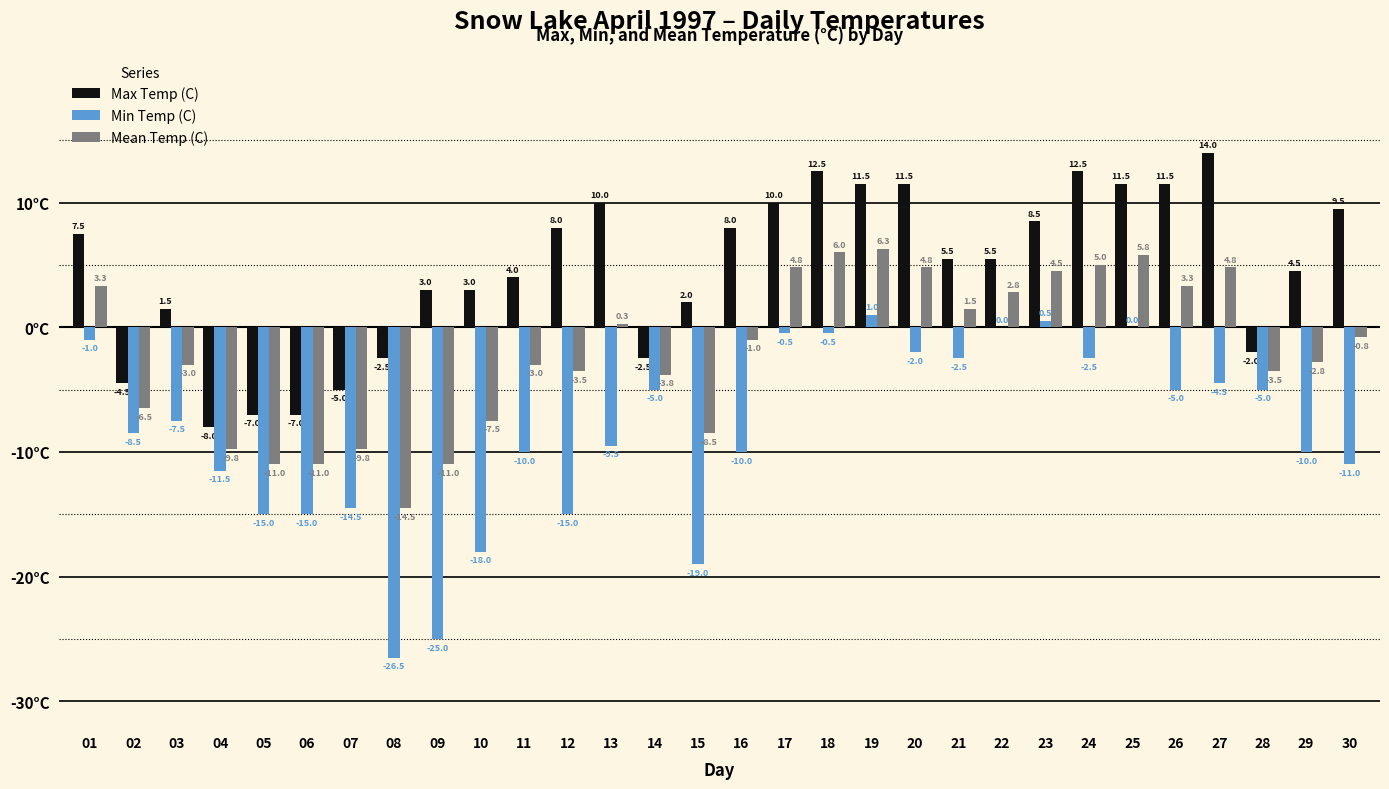

What is the sum of the Min Temp (C) values at 29 and 17?

-10.5